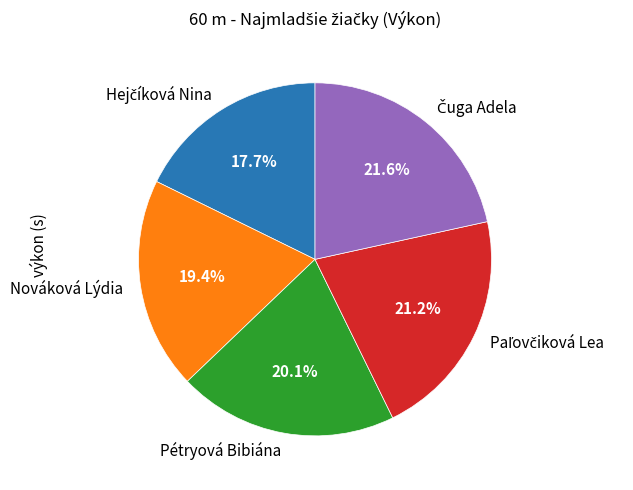

How many slices are in this pie chart?

5